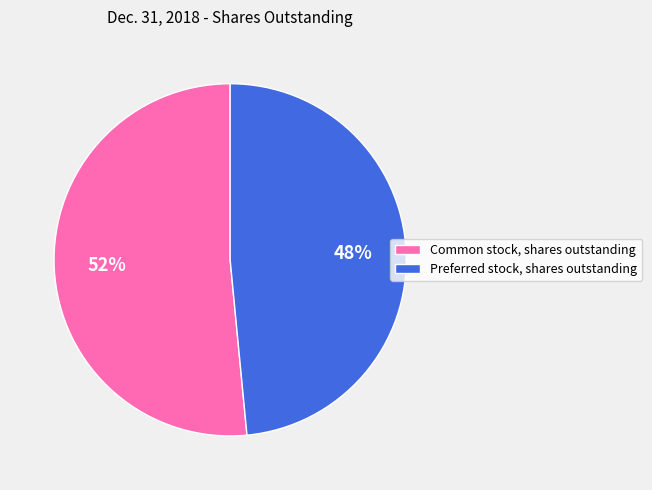

Which category has the biggest portion of the pie?

Common stock, shares outstanding